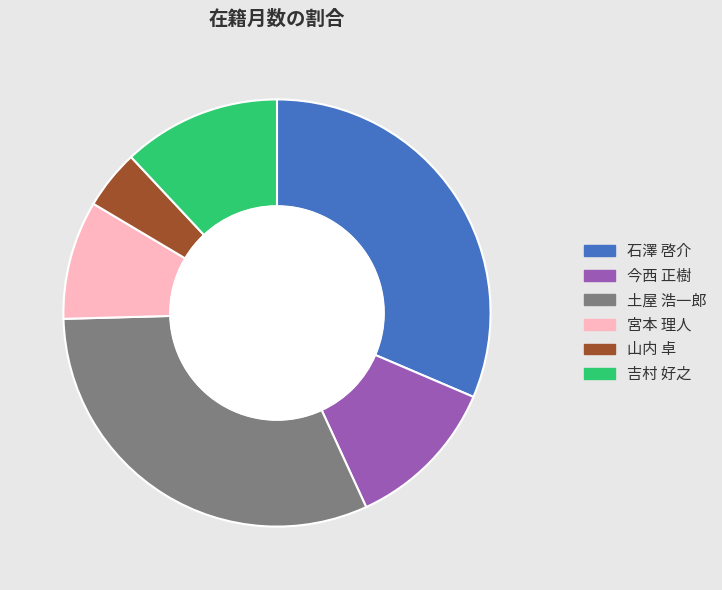

Is the sum of 今西 正樹 and 吉村 好之 greater than half?

No